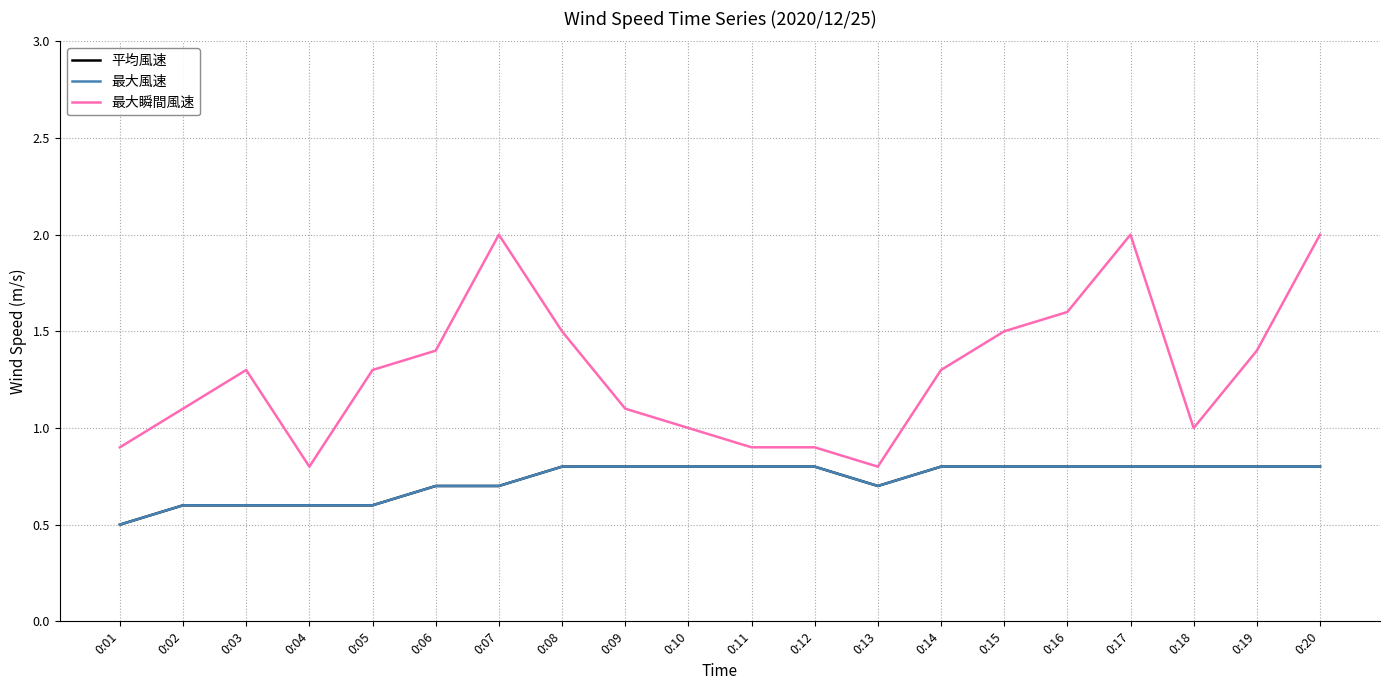

The value of 最大風速 at 0:10 is 0.8. True or false?

True